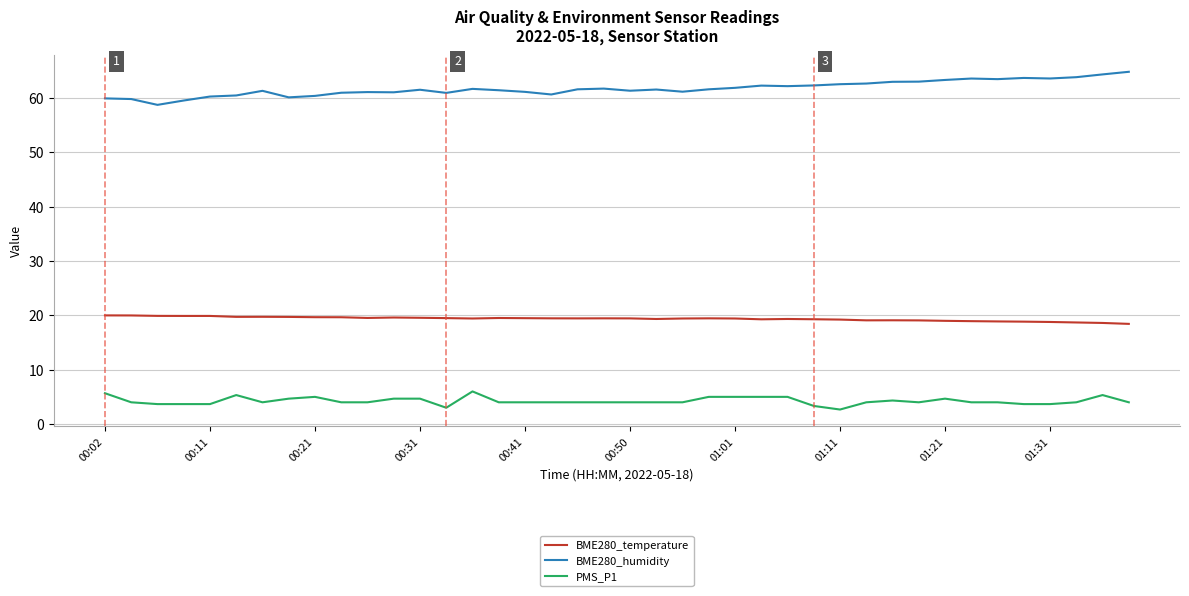

List the series in order of their overall mean, lowest first.

PMS_P1, BME280_temperature, BME280_humidity